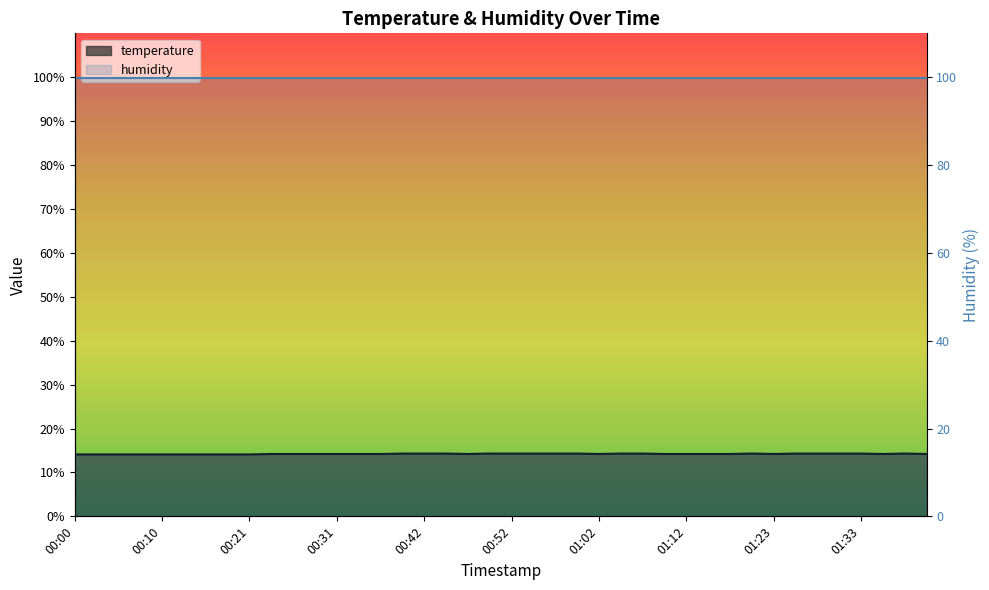

What is the change in value from 00:10 to 00:34?

+0.1